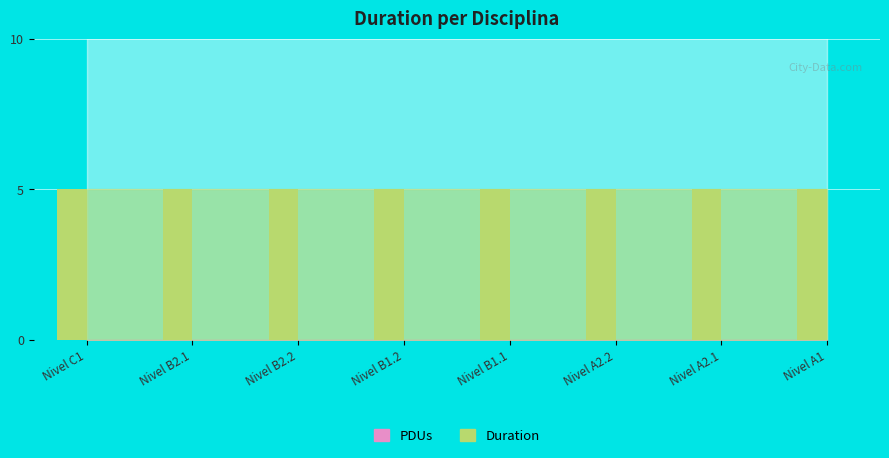

At which category is the sum across all series the highest?

Nivel C1